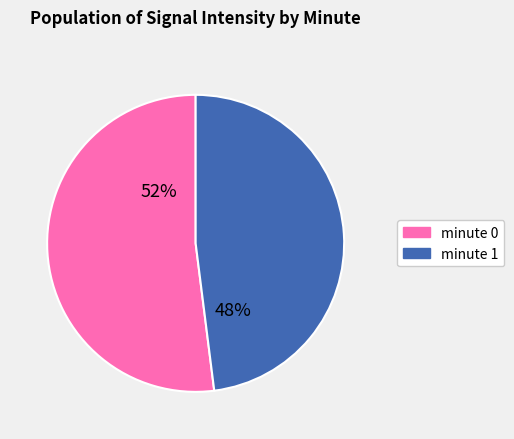

To the nearest percent, what is the difference between the largest and smallest slice percentages?

4%